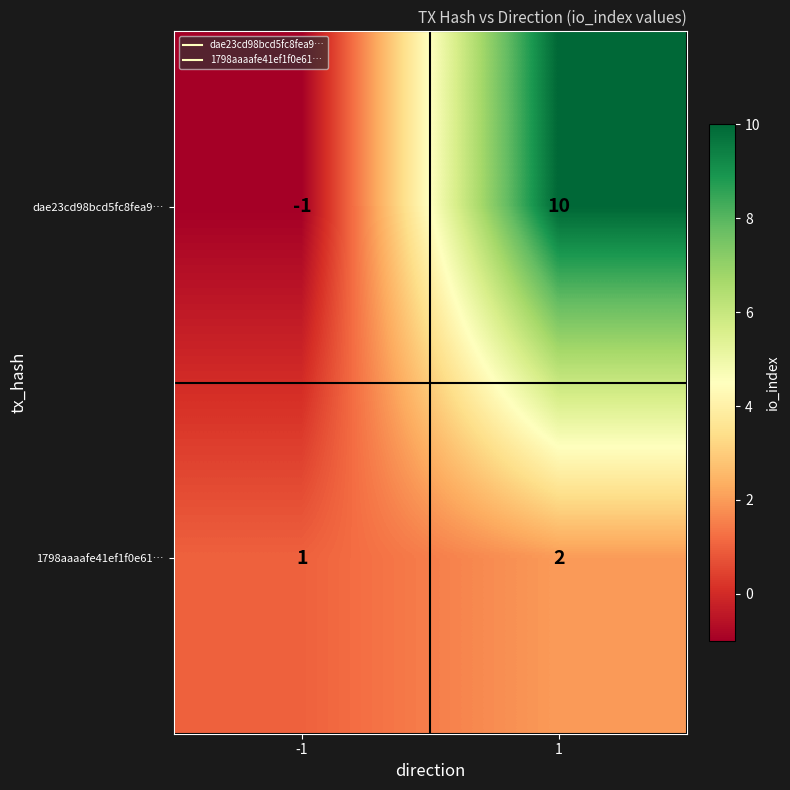

Reading left to right, transcribe all the data shown in this chart.

dae23cd98bcd5fc8fea9…: -1=-1	1=10
1798aaaafe41ef1f0e61…: -1=1	1=2